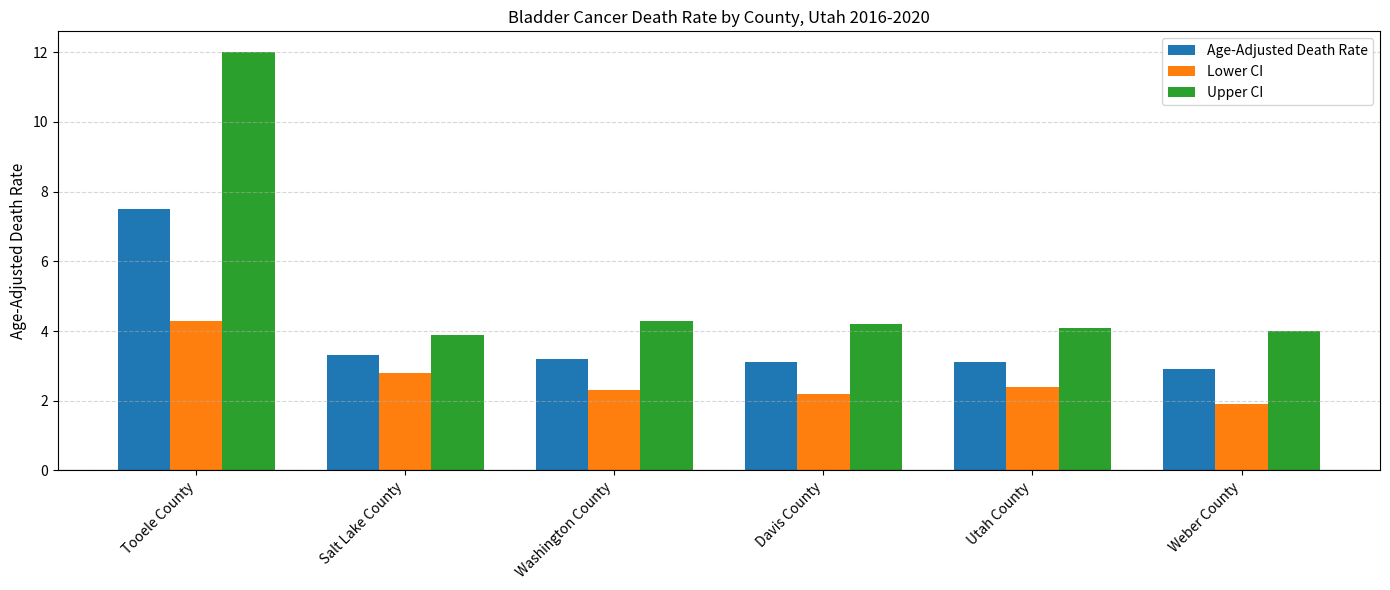

What is the difference between the maximum and second lowest values in the Lower CI series?

2.1